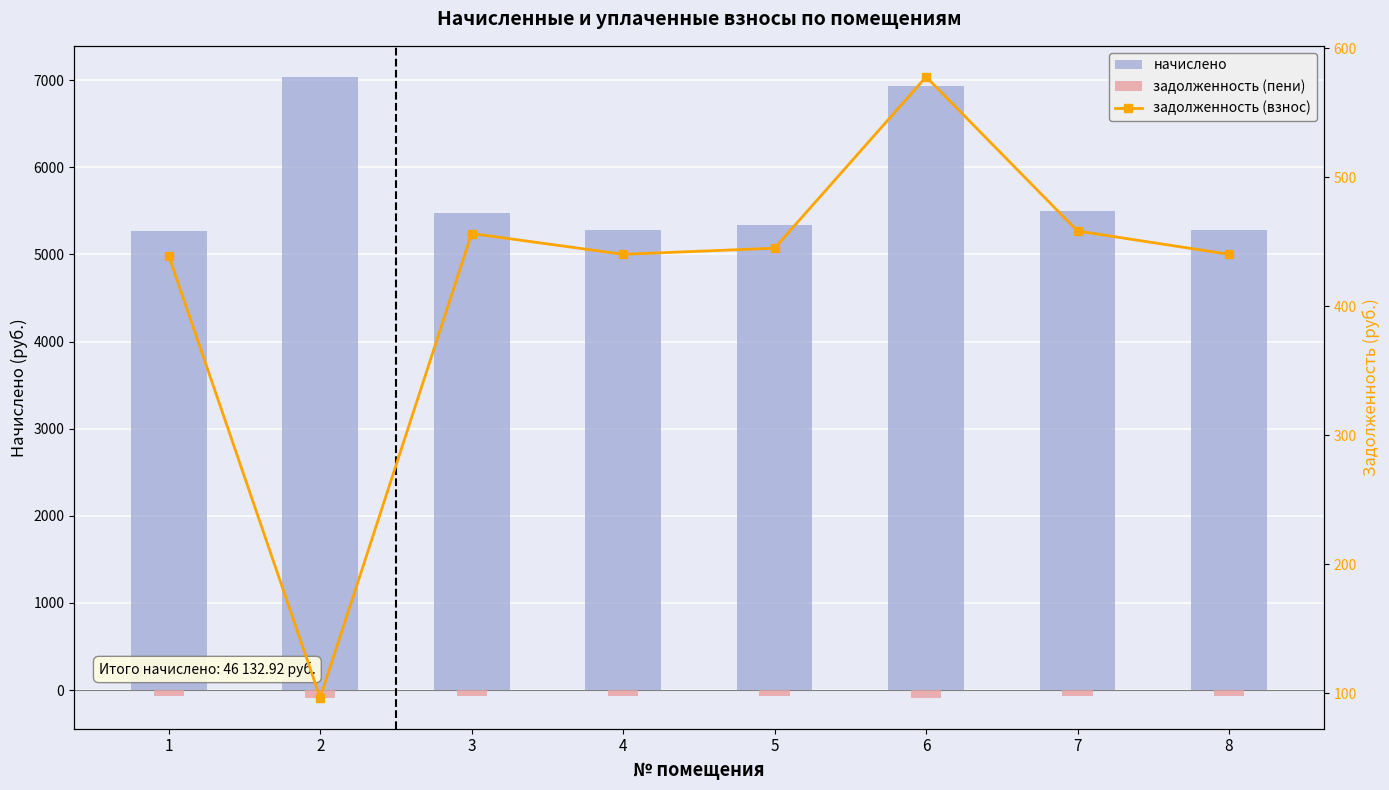

What is the value of the задолженность (взнос) bar at the 3rd from the left?

456.5